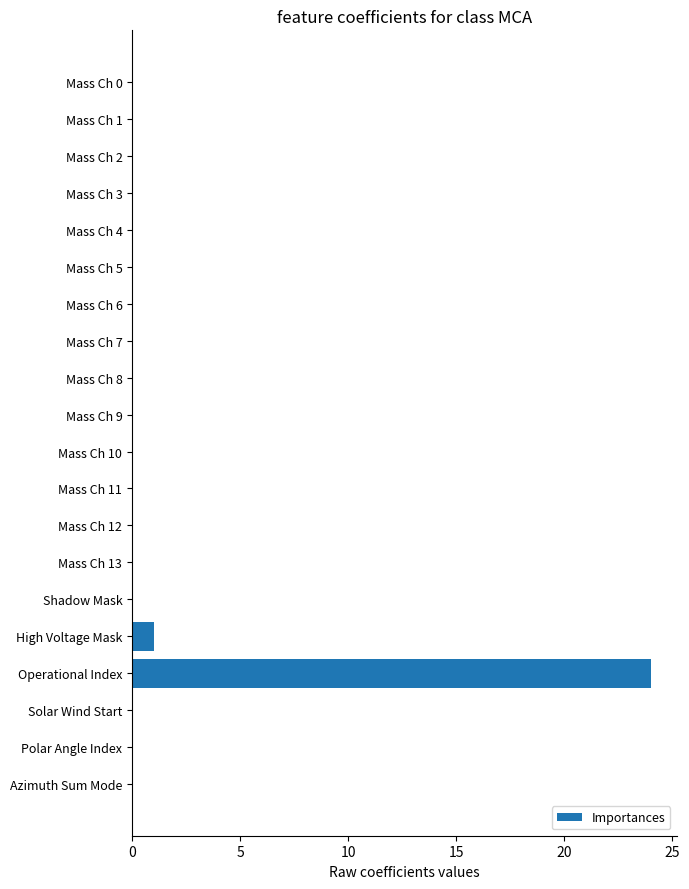

Reading top to bottom, transcribe all the data shown in this chart.

Mass Ch 0=0	Mass Ch 1=0	Mass Ch 2=0	Mass Ch 3=0	Mass Ch 4=0	Mass Ch 5=0	Mass Ch 6=0	Mass Ch 7=0	Mass Ch 8=0	Mass Ch 9=0	Mass Ch 10=0	Mass Ch 11=0	Mass Ch 12=0	Mass Ch 13=0	Shadow Mask=0	High Voltage Mask=1	Operational Index=24	Solar Wind Start=0	Polar Angle Index=0	Azimuth Sum Mode=0